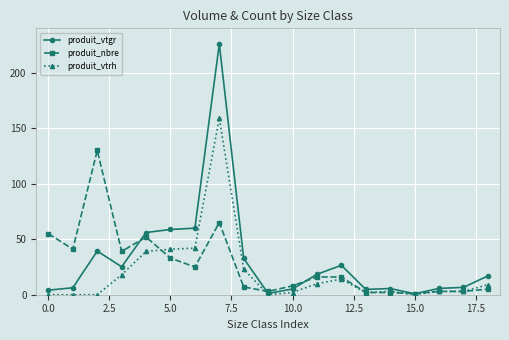

Rank the series by their maximum value, from lowest to highest.

produit_nbre, produit_vtrh, produit_vtgr